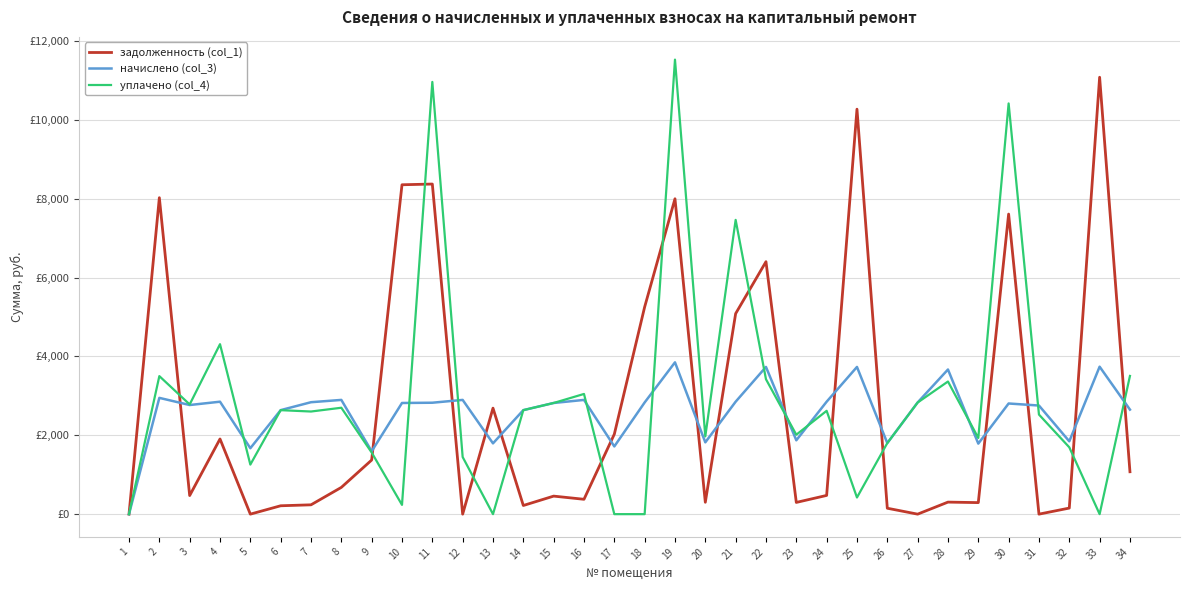

Is this an area chart (filled region under the line)?

No